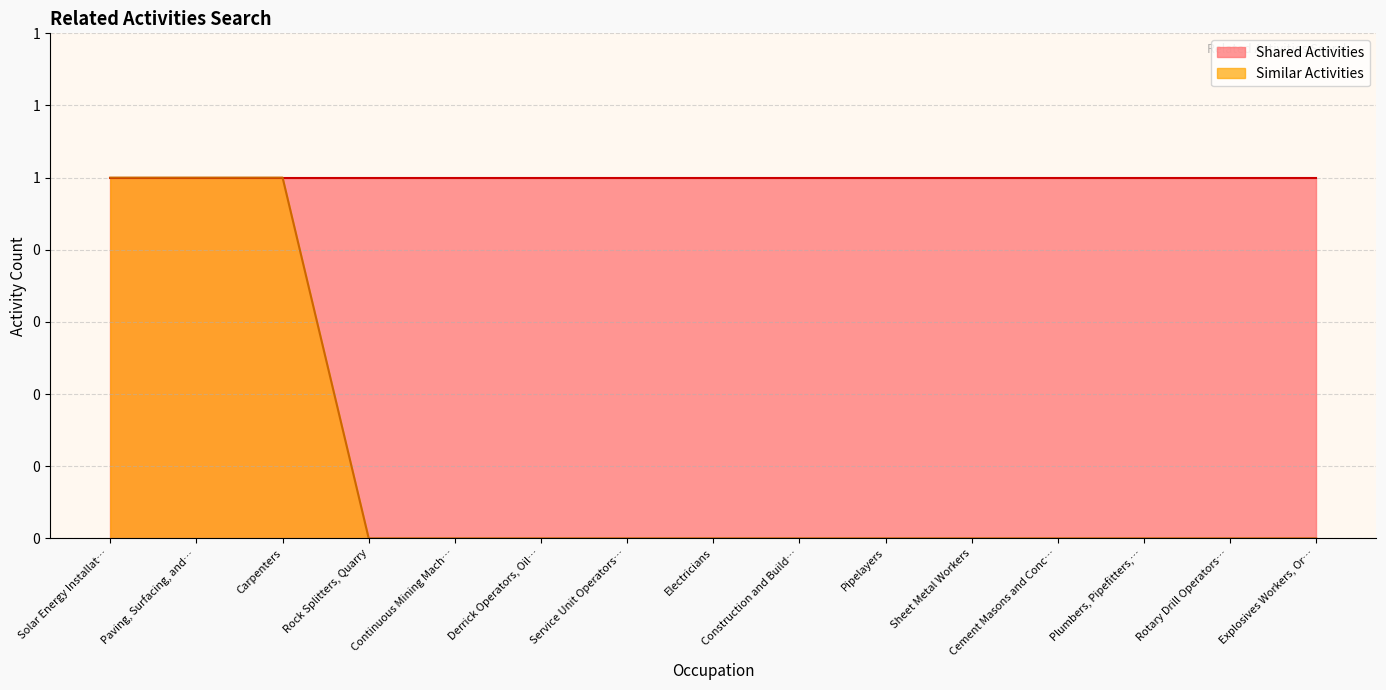

Rank the categories by value from highest to lowest.

Solar Energy Installat…, Paving, Surfacing, and…, Carpenters, Rock Splitters, Quarry, Continuous Mining Mach…, Derrick Operators, Oil…, Service Unit Operators…, Electricians, Construction and Build…, Pipelayers, Sheet Metal Workers, Cement Masons and Conc…, Plumbers, Pipefitters,…, Rotary Drill Operators…, Explosives Workers, Or…